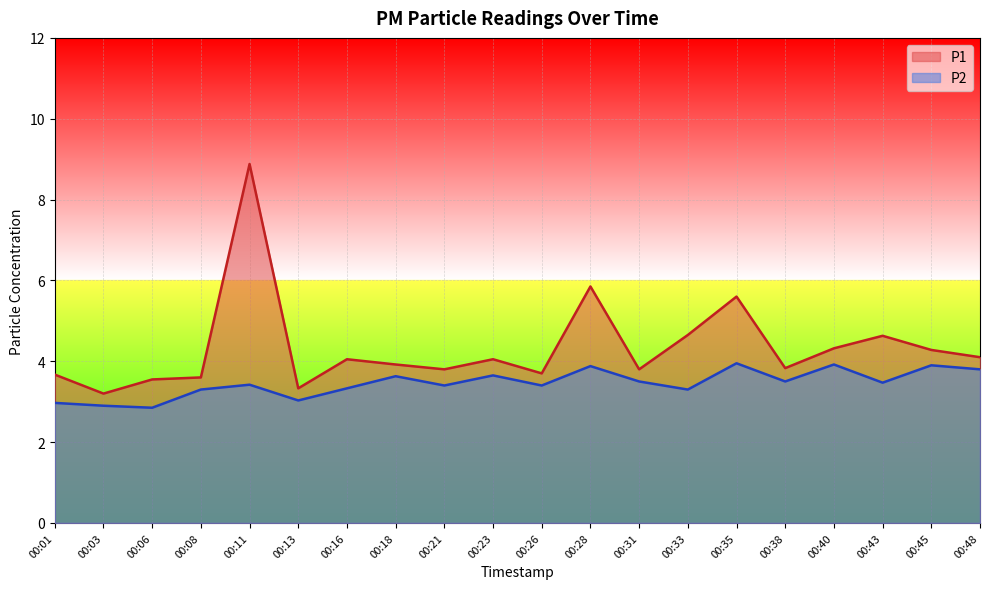

True or false: P2 and P1 intersect in this chart.

False